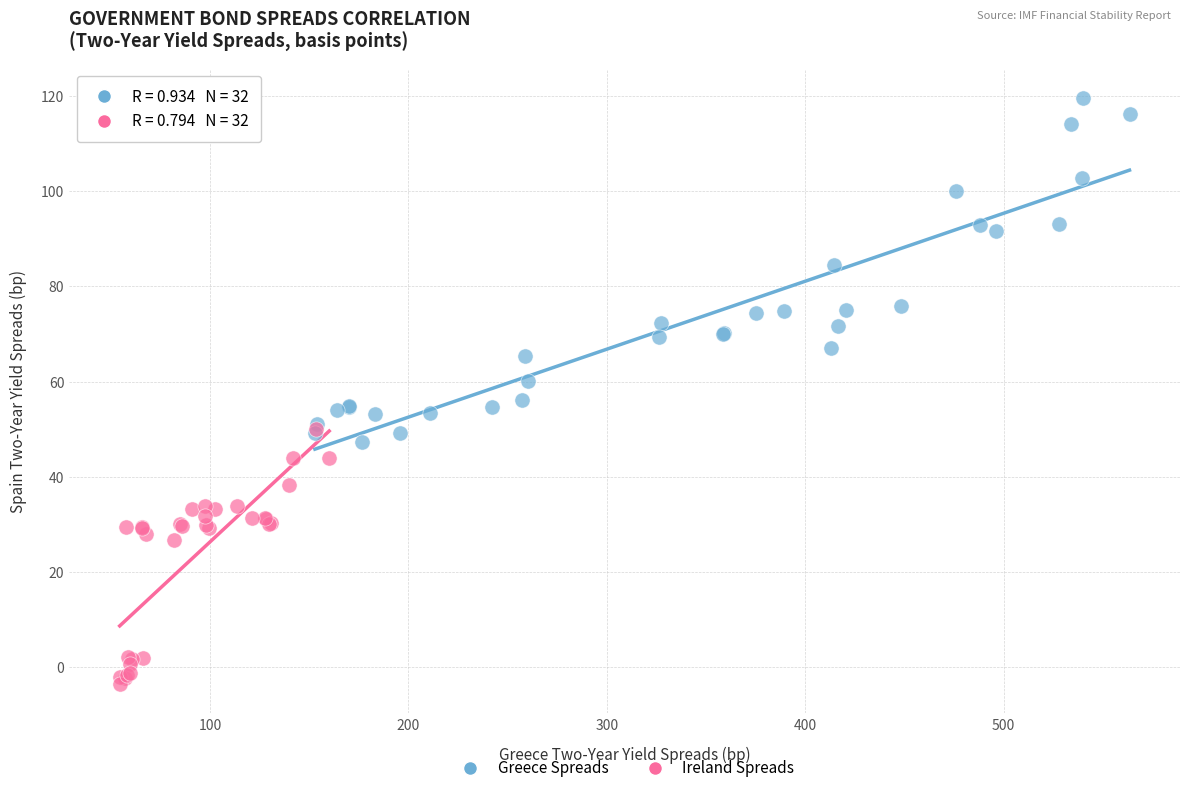

Which series contains the lowest Y value?

Ireland Spreads